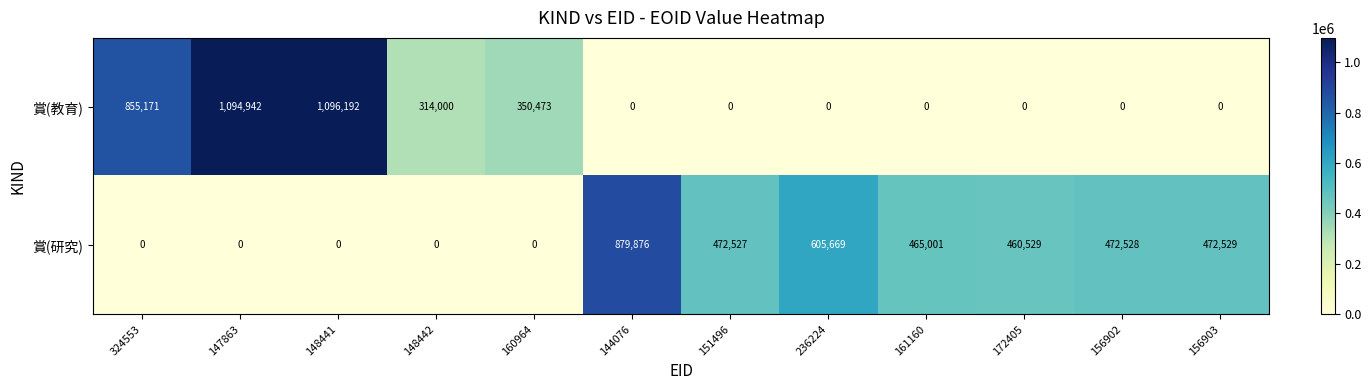

Reading right to left, list all the values displayed in this chart.

賞(教育): 0	0	0	0	0	0	0	350473	314000	1096192	1094942	855171
賞(研究): 472529	472528	460529	465001	605669	472527	879876	0	0	0	0	0